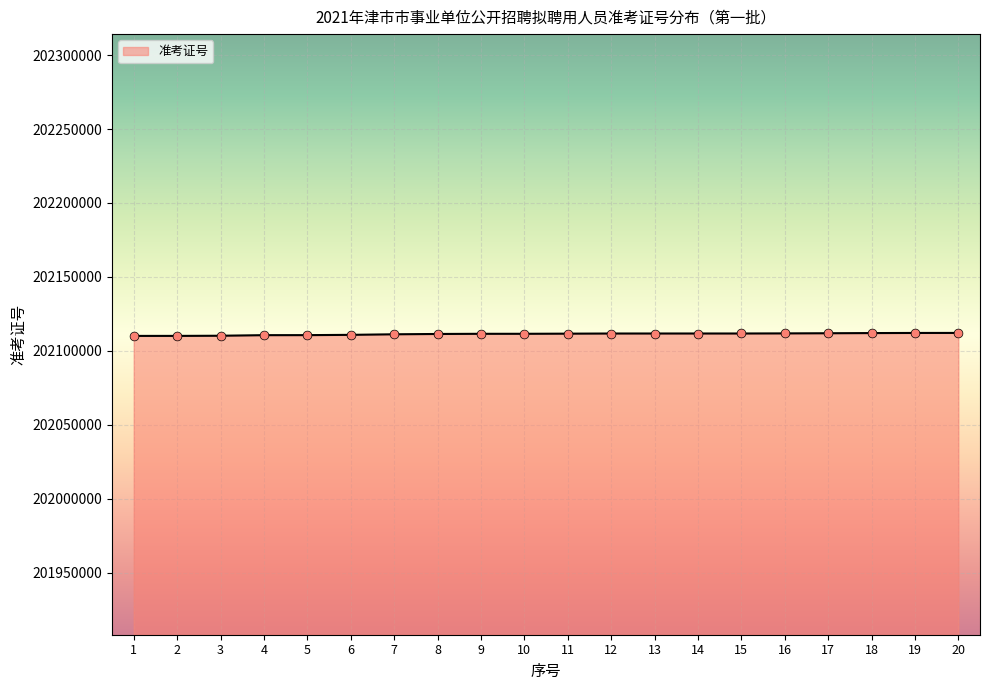

Approximately how many times larger is the value at 7 compared to 11?

1.0